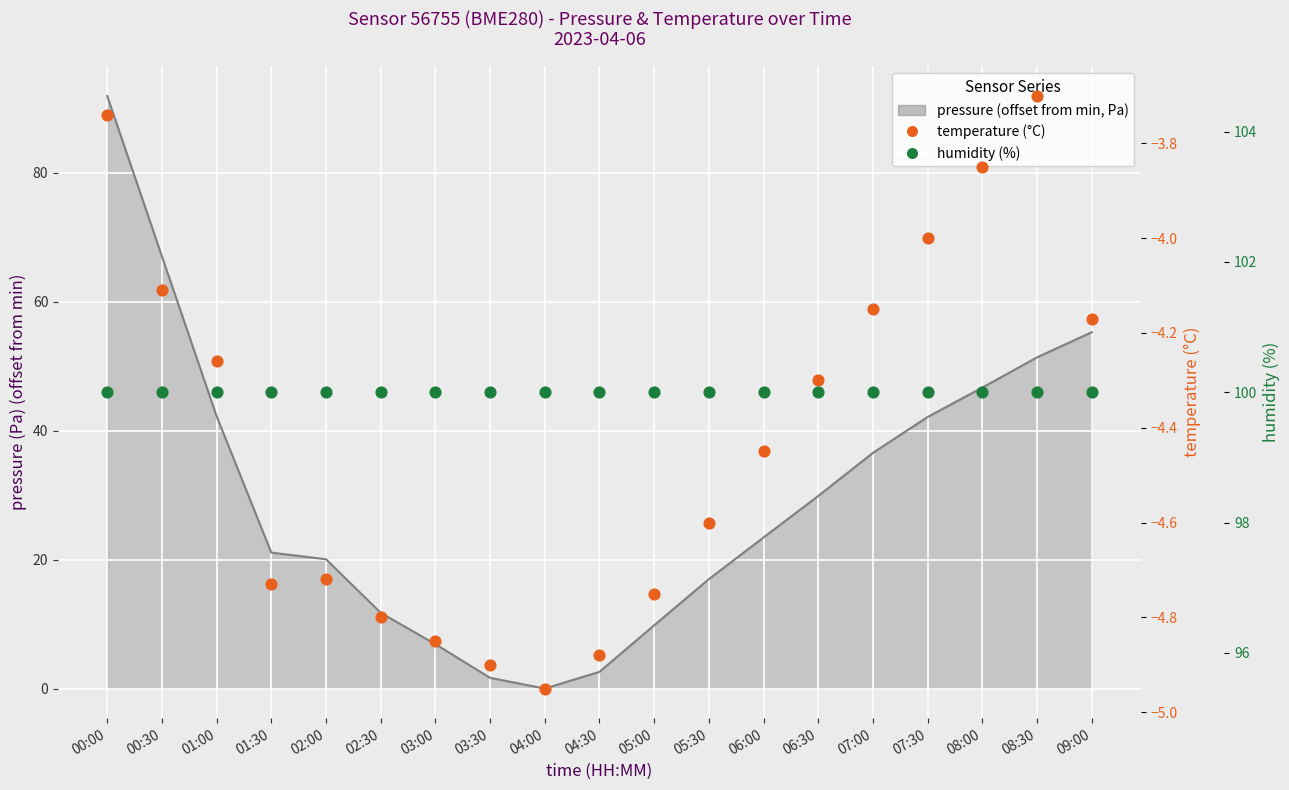

Is the value of humidity (%) at 03:30 greater than the value of temperature (°C) at 09:00?

Yes